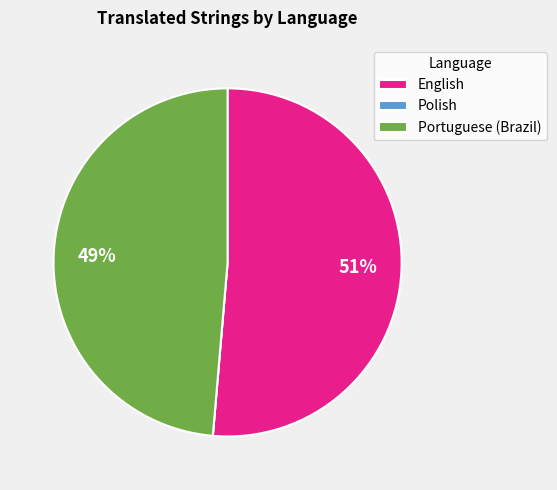

Which slice is the largest?

English